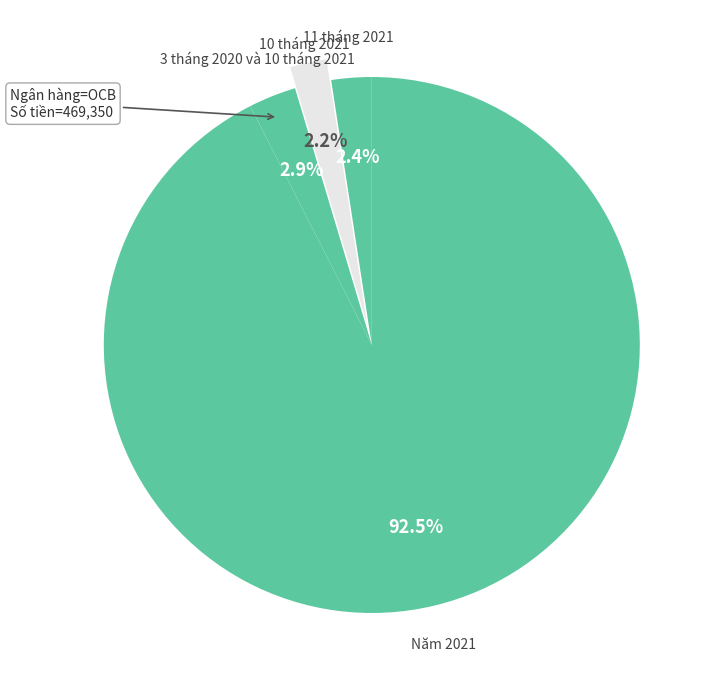

Count the number of slices in the pie.

4